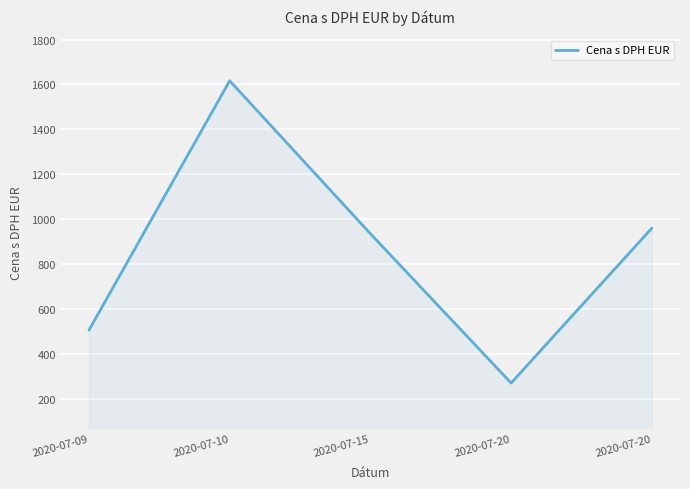

Rank the categories by value from lowest to highest.

2020-07-20, 2020-07-09, 2020-07-15, 2020-07-20, 2020-07-10